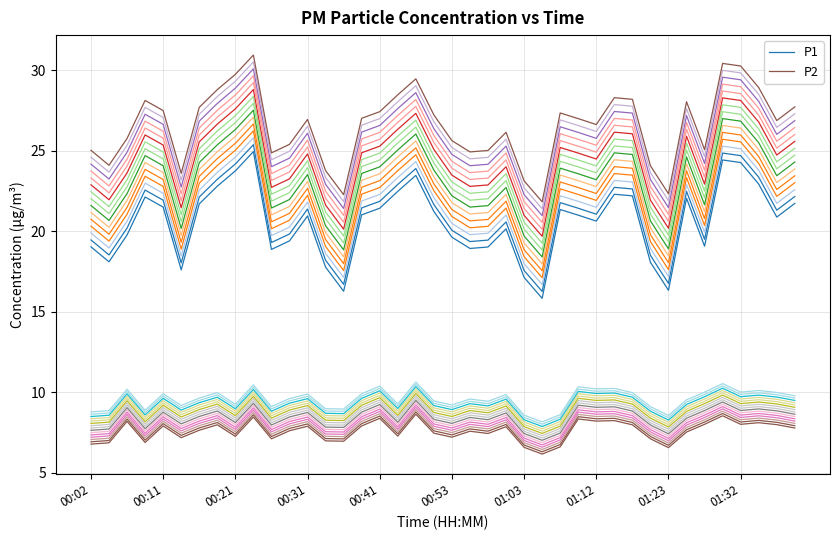

True or false: P2 and P1 cross at least once.

False